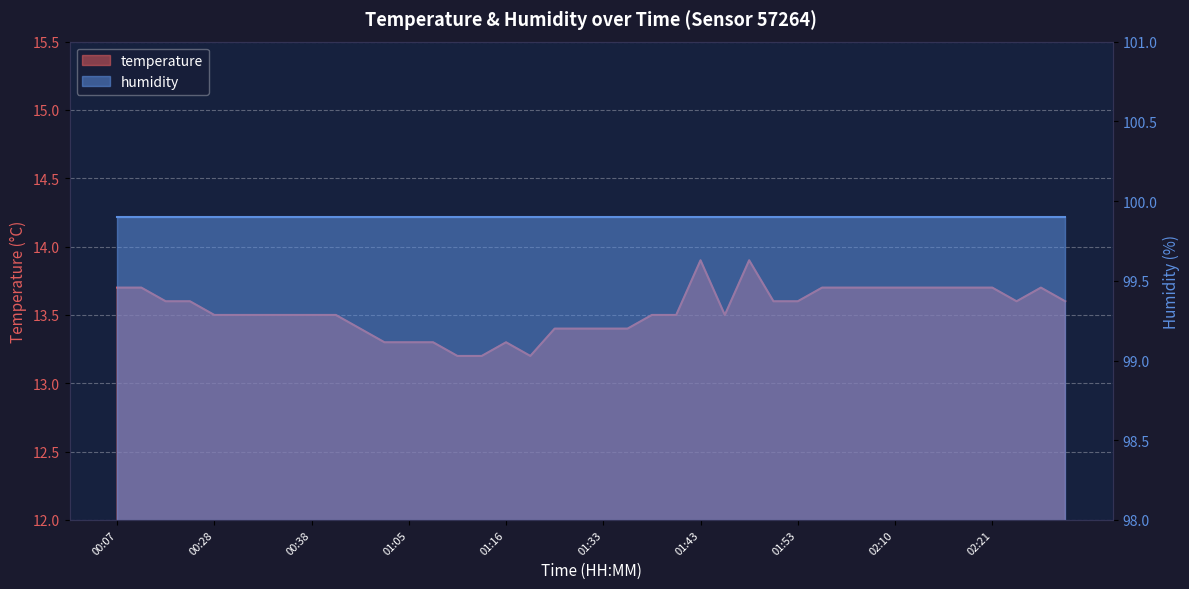

Reading right to left, transcribe all the data shown in this chart.

13.6	13.7	13.6	13.7	13.7	13.7	13.7	13.7	13.7	13.7	13.7	13.6	13.6	13.9	13.5	13.9	13.5	13.5	13.4	13.4	13.4	13.4	13.2	13.3	13.2	13.2	13.3	13.3	13.3	13.4	13.5	13.5	13.5	13.5	13.5	13.5	13.6	13.6	13.7	13.7